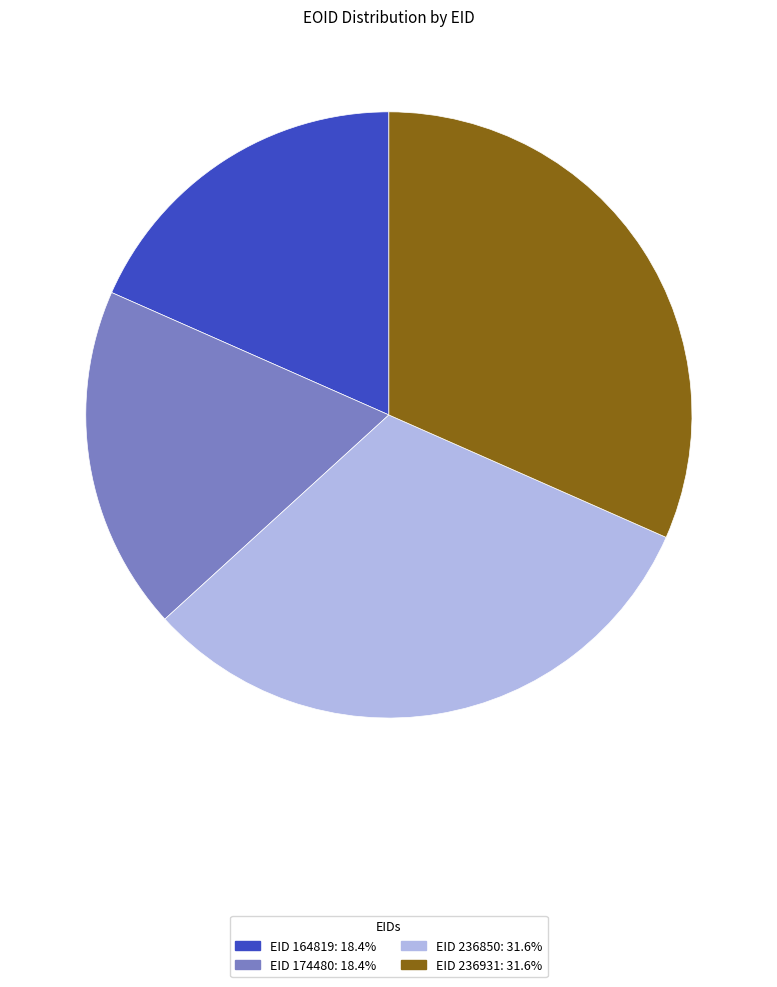

Does EID 236850: 31.6% account for over 50% of the chart?

No